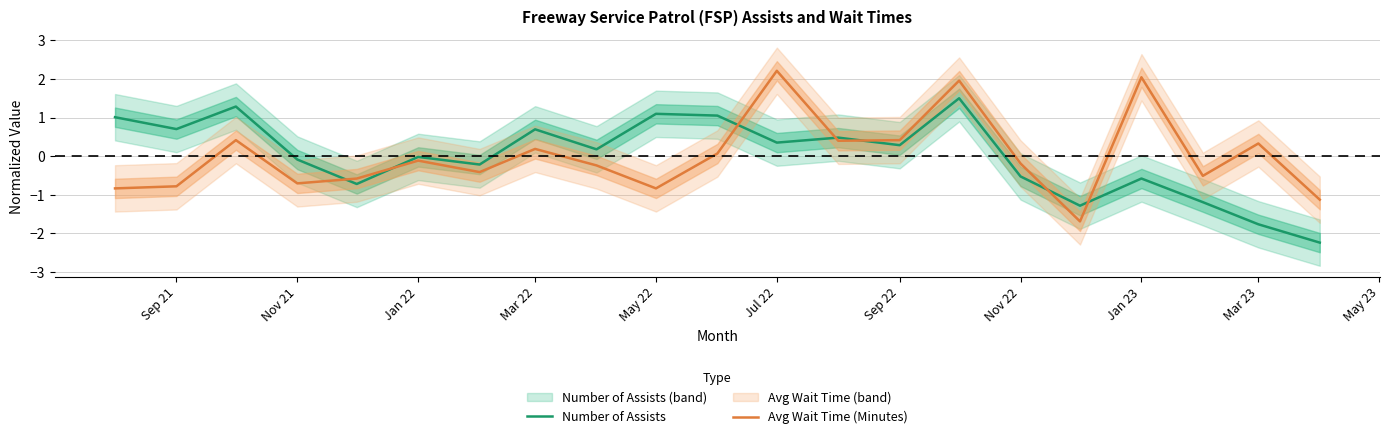

What are all the series names shown in the legend?

Number of Assists, Avg Wait Time (Minutes)